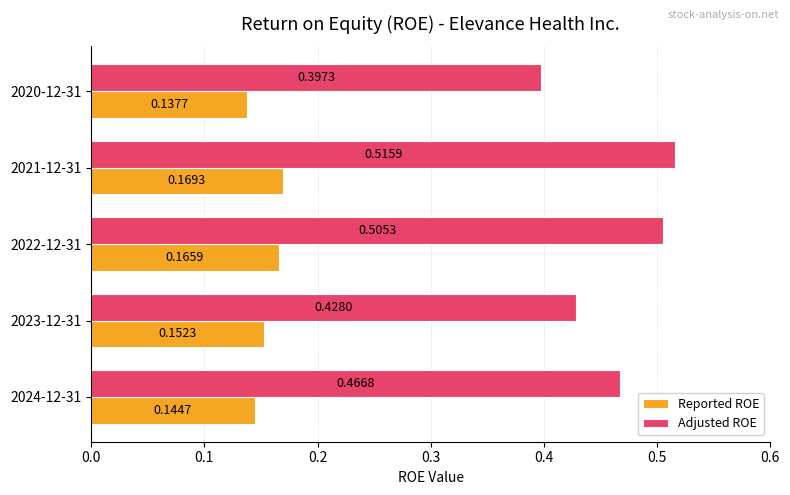

At 2021-12-31, list the series in order from largest to smallest.

Adjusted ROE, Reported ROE